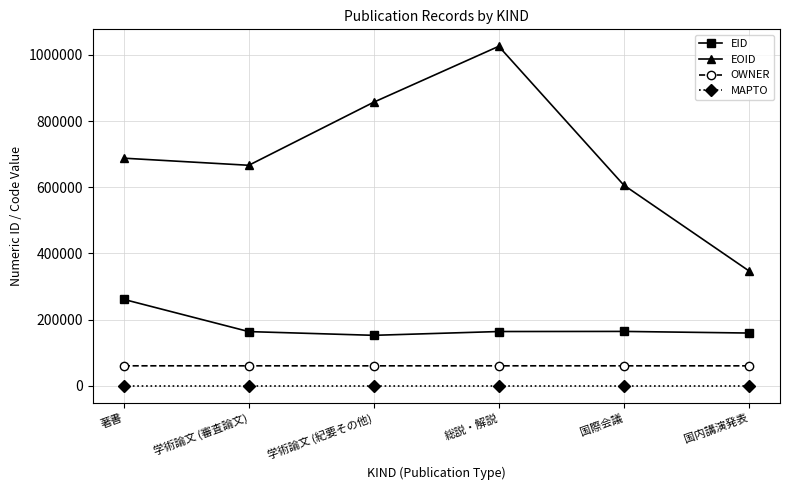

What position from the left is 国際会議?

5